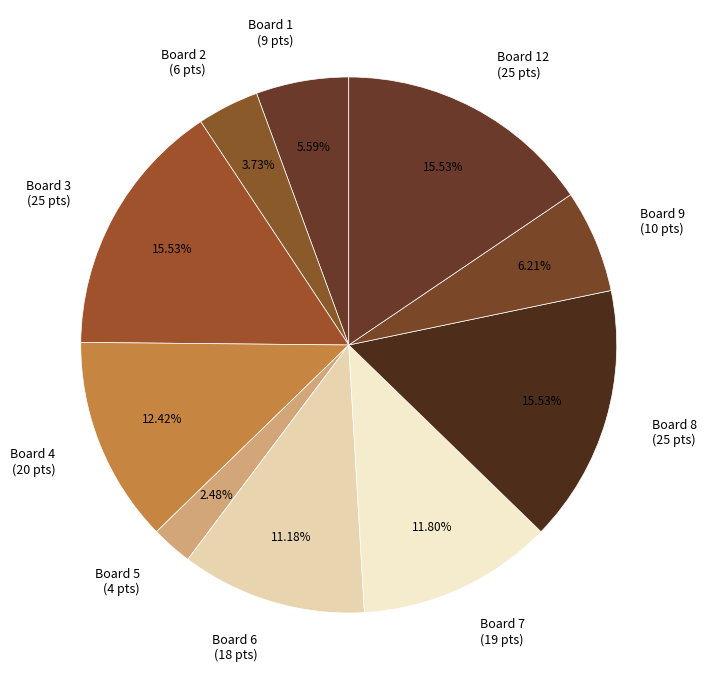

Count the number of slices in the pie.

10